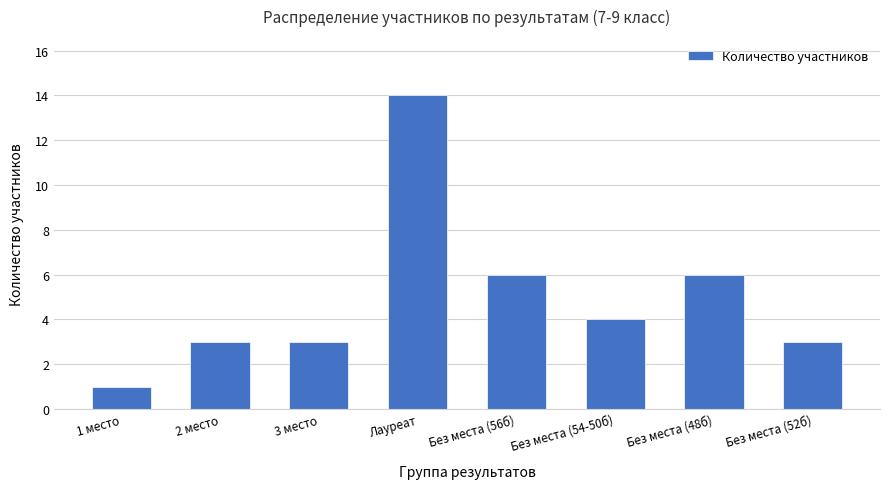

Does the chart contain stacked bars?

No